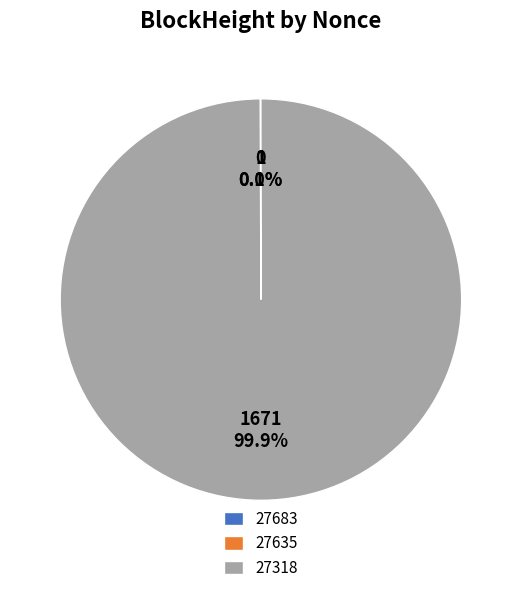

Rank the categories by value from highest to lowest.

27318, 27683, 27635